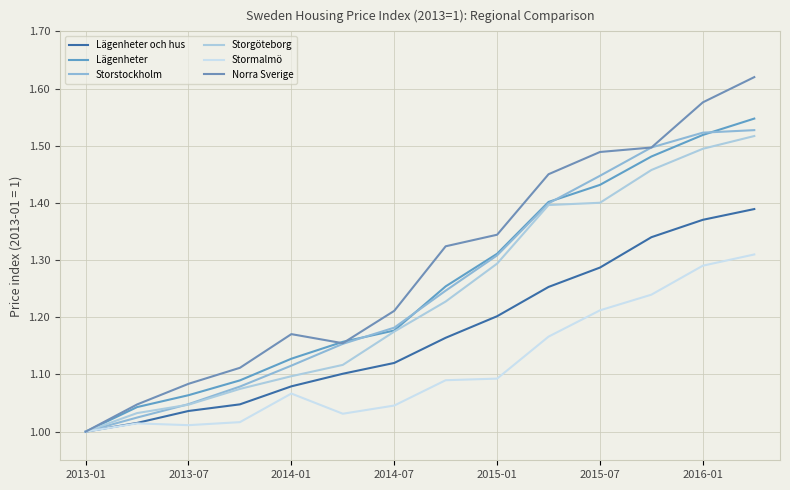

Does the chart have visible grid lines?

Yes